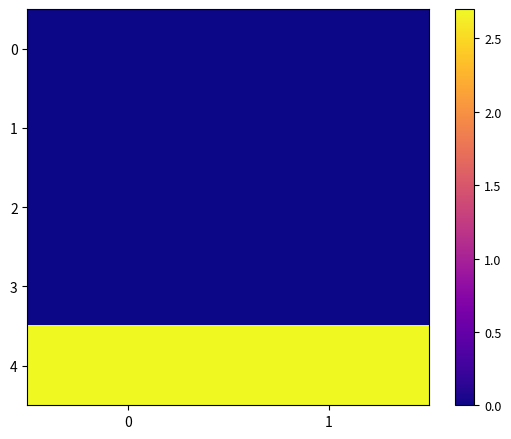

Which series changed the most between 0 and 1?

row_4